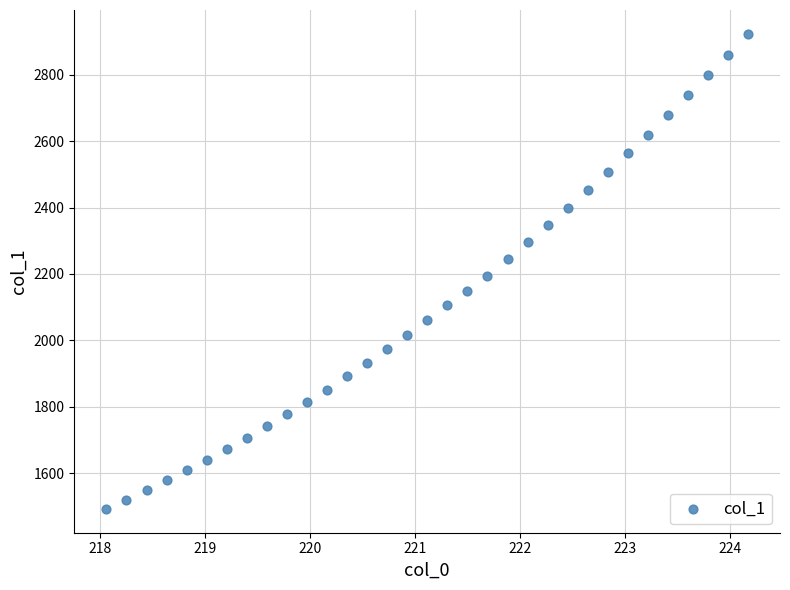

What is the range of X values (max minus min)?

6.1